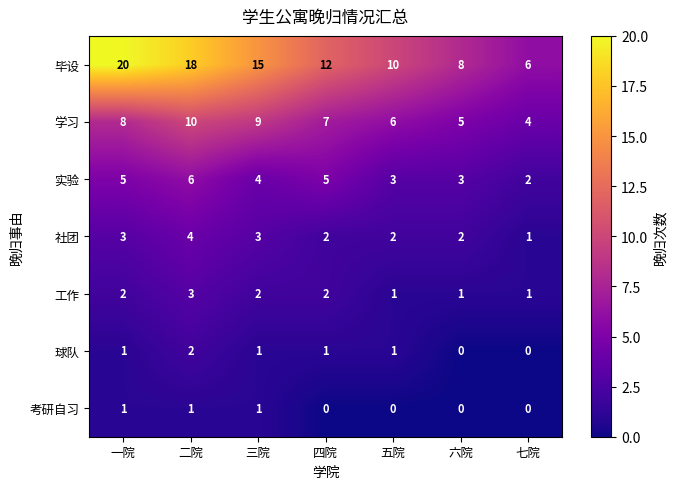

At how many categories does at least one series exceed 1?

7